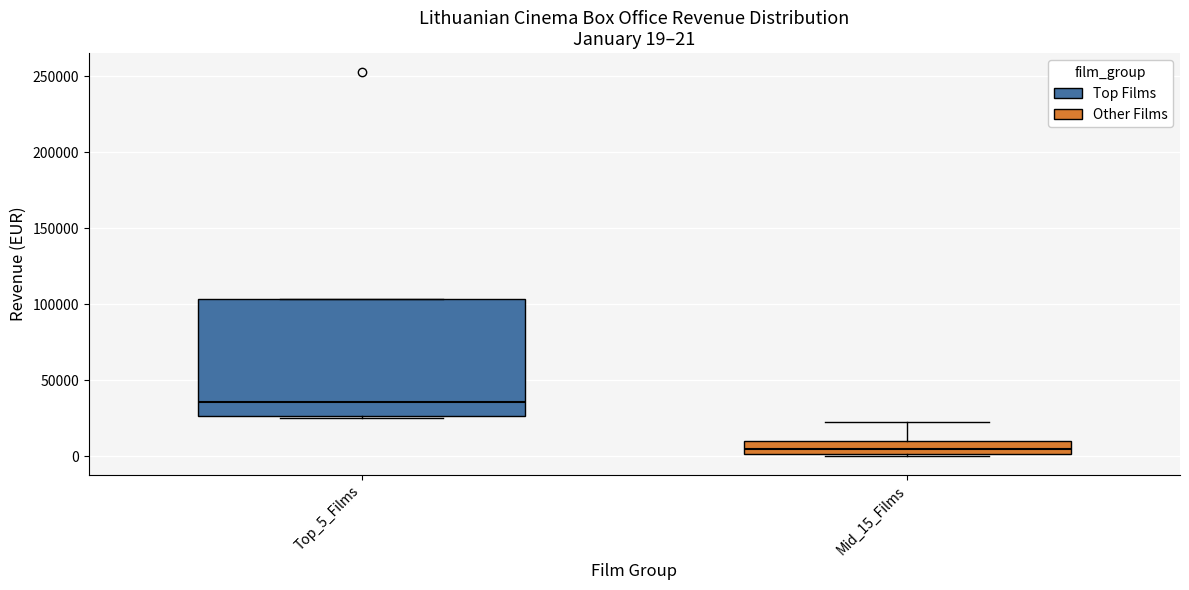

Which box is the tallest, from its lower edge to its upper edge?

Top_5_Films